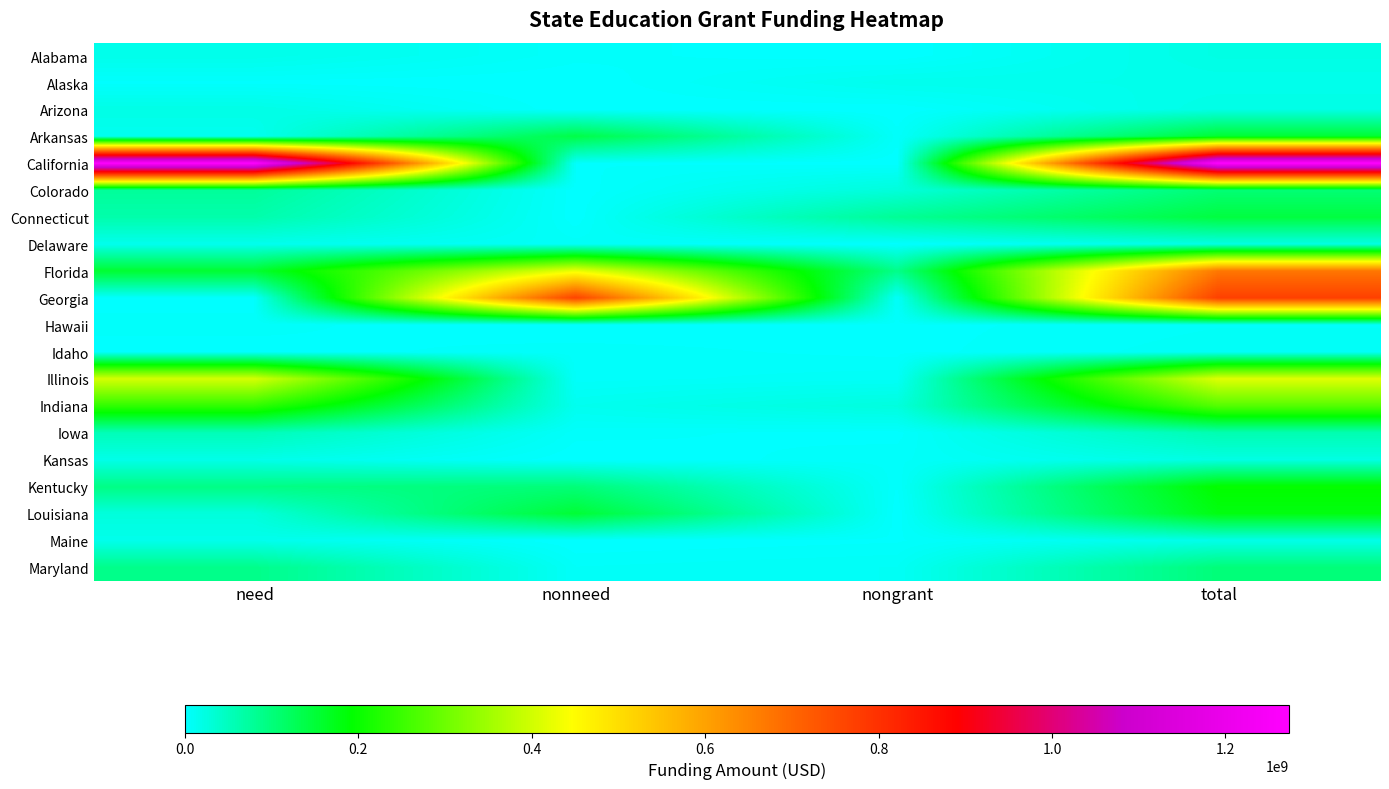

Reading left to right, list all the values displayed in this chart.

Alabama: need=16851339	nonneed=3436603	nongrant=263272	total=20551214
Alaska: need=1513690	nonneed=0	nongrant=14062104	total=15575794
Arizona: need=19892859	nonneed=49688	nongrant=0	total=19942547
Arkansas: need=12370433	nonneed=138717442	nongrant=3405068	total=154492943
California: need=1269916638	nonneed=2549127	nongrant=488332	total=1272954097
Colorado: need=76570229	nonneed=364922	nongrant=27890449	total=104825600
Connecticut: need=63427929	nonneed=270000	nongrant=80153478	total=143851407
Delaware: need=14106969	nonneed=6189187	nongrant=864433	total=21160589
Florida: need=154374934	nonneed=429389144	nongrant=88395804	total=672159882
Georgia: need=1465321	nonneed=765997396	nongrant=4613694	total=772076411
Hawaii: need=3338846	nonneed=0	nongrant=1437938	total=4776784
Idaho: need=1320878	nonneed=3743157	nongrant=1508561	total=6572596
Illinois: need=404562947	nonneed=3856763	nongrant=6650867	total=415070577
Indiana: need=238772276	nonneed=12482193	nongrant=25650801	total=276905270
Iowa: need=54363571	nonneed=3484655	nongrant=1237887	total=59086113
Kansas: need=17435131	nonneed=155000	nongrant=4202022	total=21792153
Kentucky: need=92016934	nonneed=101189288	nongrant=2381850	total=195588072
Louisiana: need=27107601	nonneed=152022820	nongrant=100000	total=179230421
Maine: need=15229971	nonneed=0	nongrant=2037965	total=17267936
Maryland: need=88657473	nonneed=5113640	nongrant=7600913	total=101372026